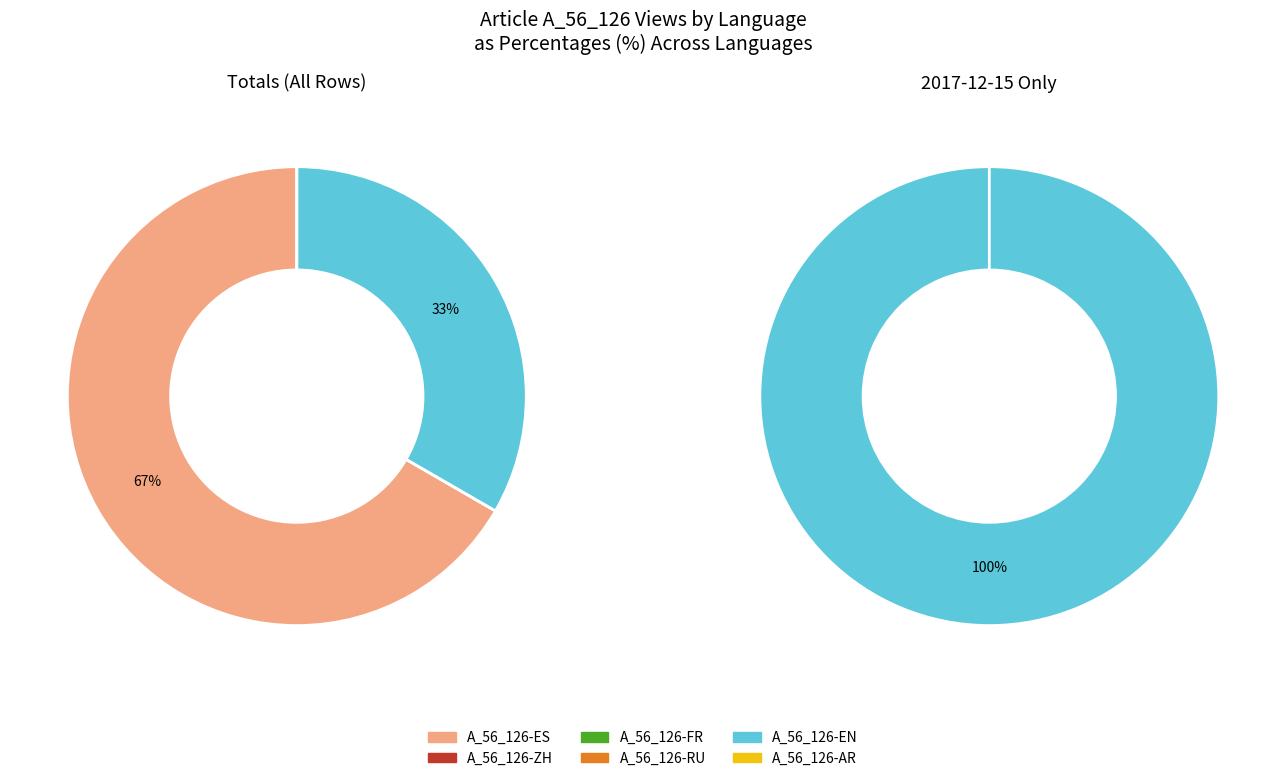

To the nearest percent, what is the average slice percentage?

17%